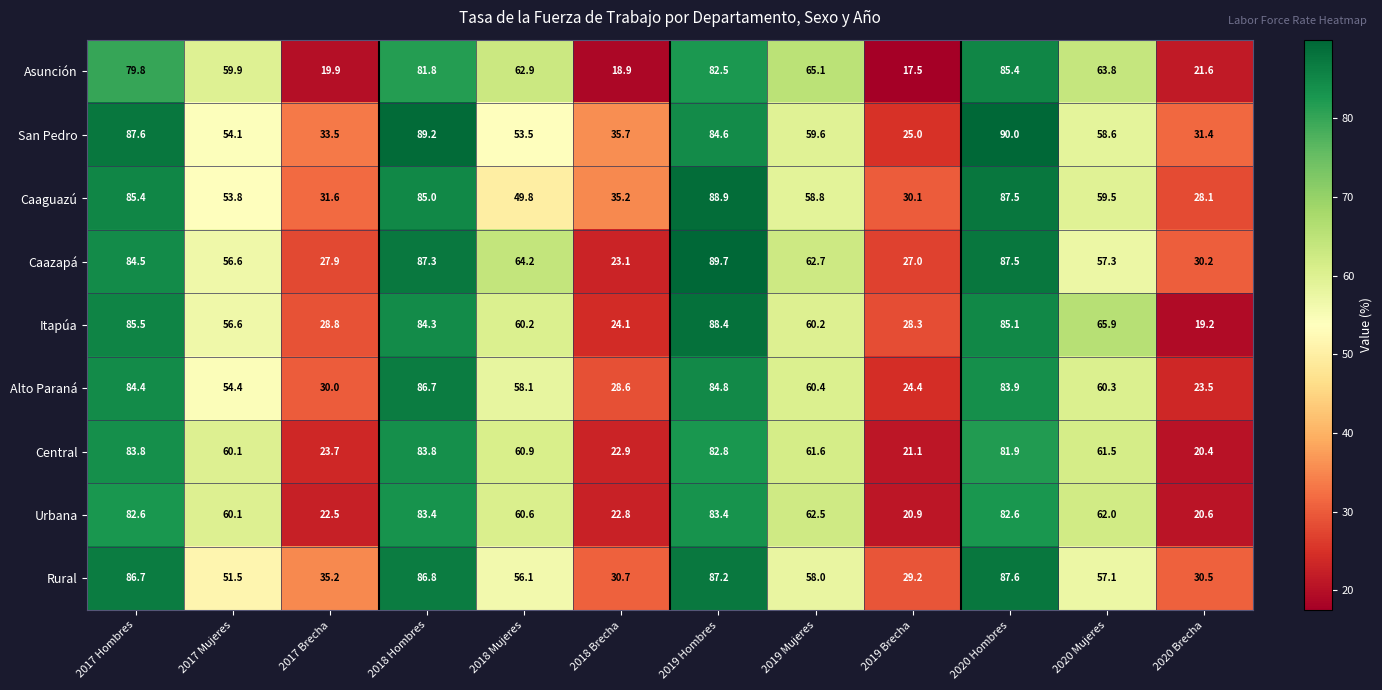

What is the difference between the highest and lowest values at 2018 Hombres?

7.4